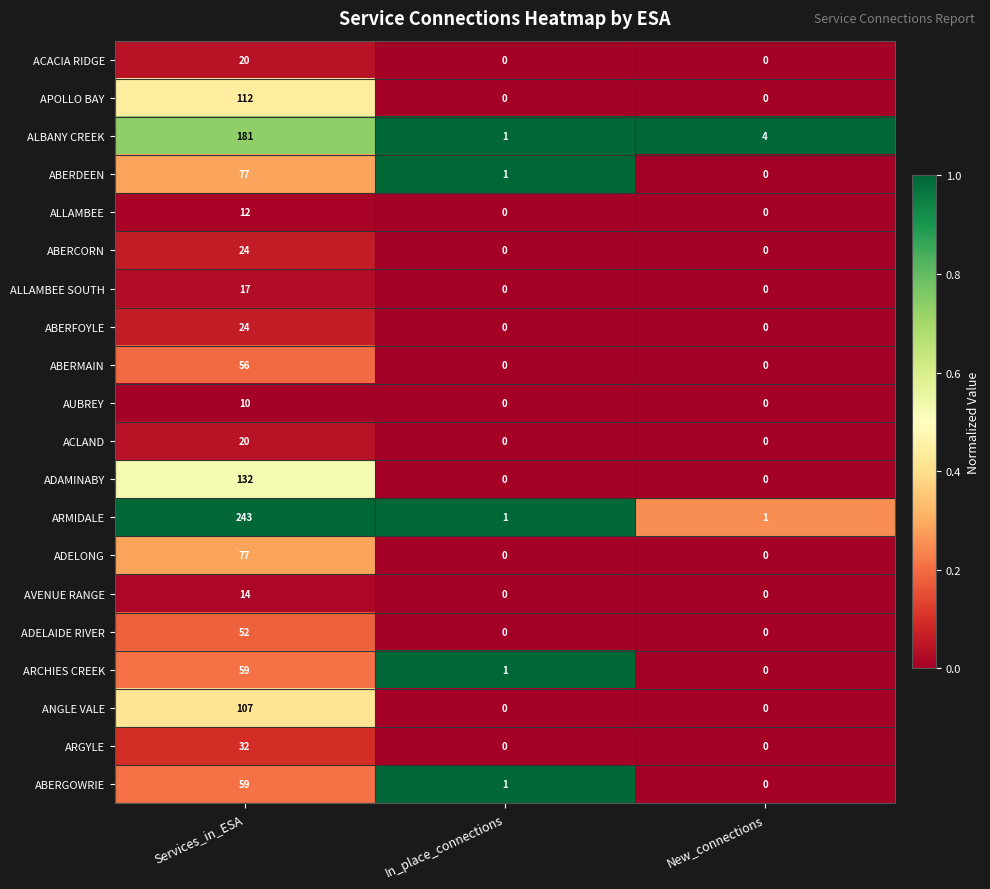

List the labels in order of ARCHIES CREEK value, smallest first.

New_connections, In_place_connections, Services_in_ESA